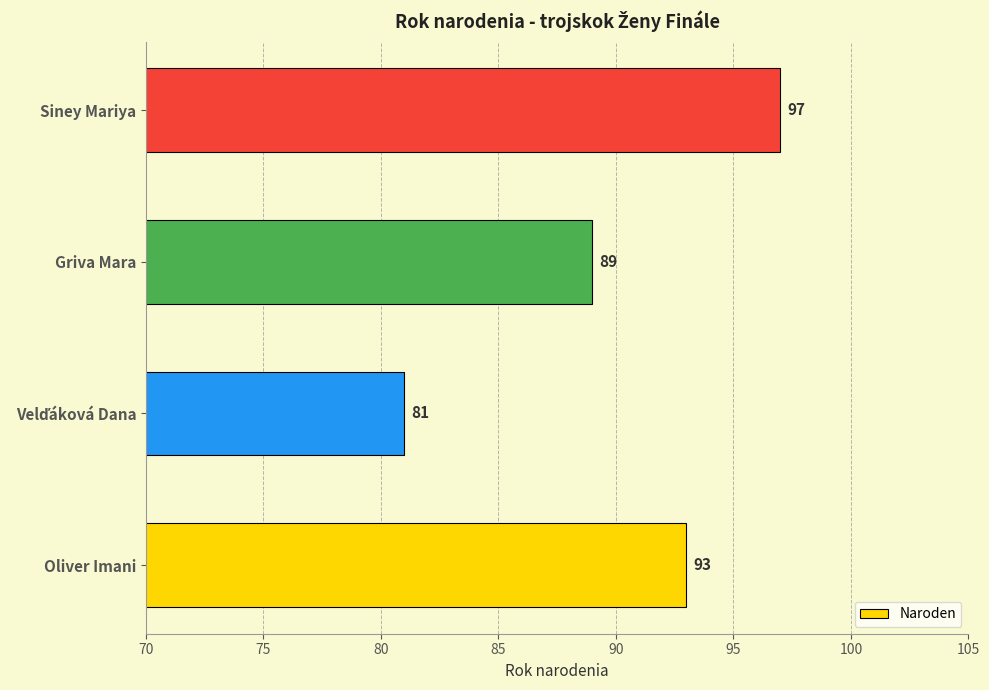

Does the chart contain stacked bars?

No